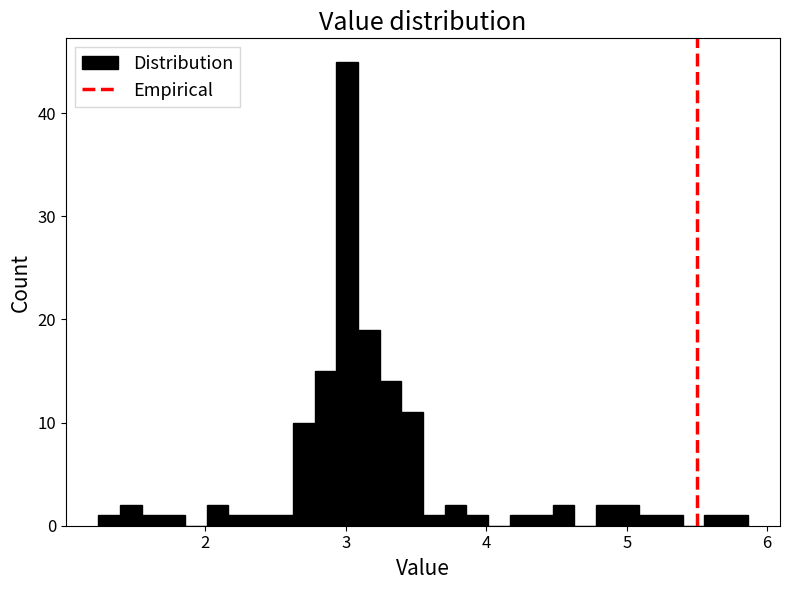

Around what value on the x-axis is the tallest bar? Give the approximate position of its centre, as read against the axis.

3.0